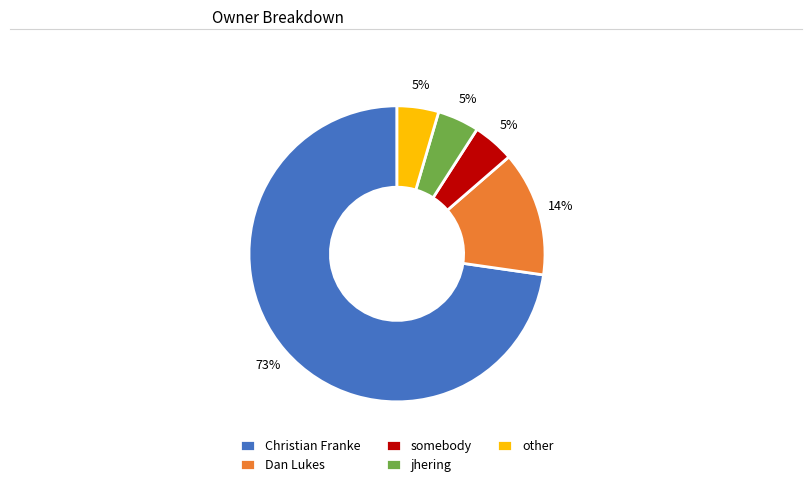

To the nearest percent, what portion does jhering represent?

5%